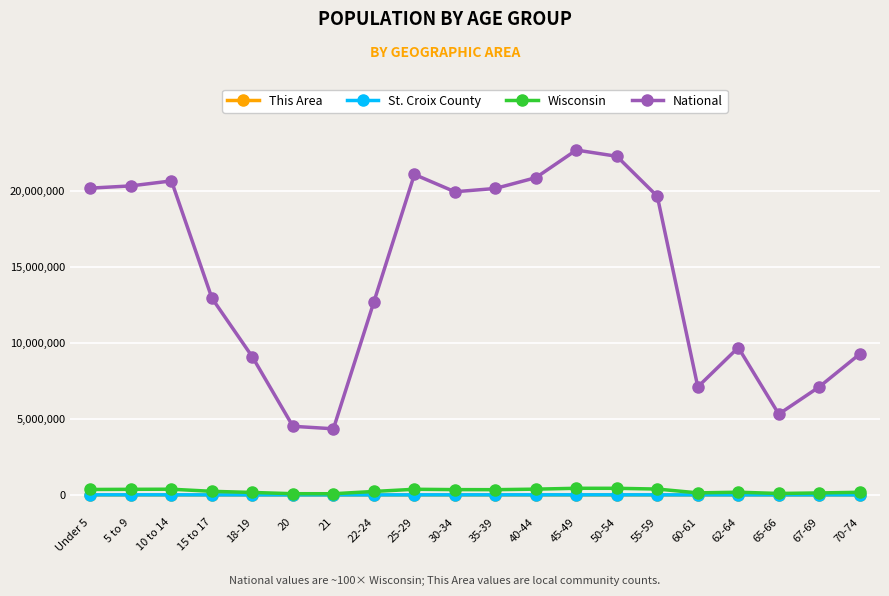

In National, how many points are higher than both neighbors (excluding endpoints)?

4